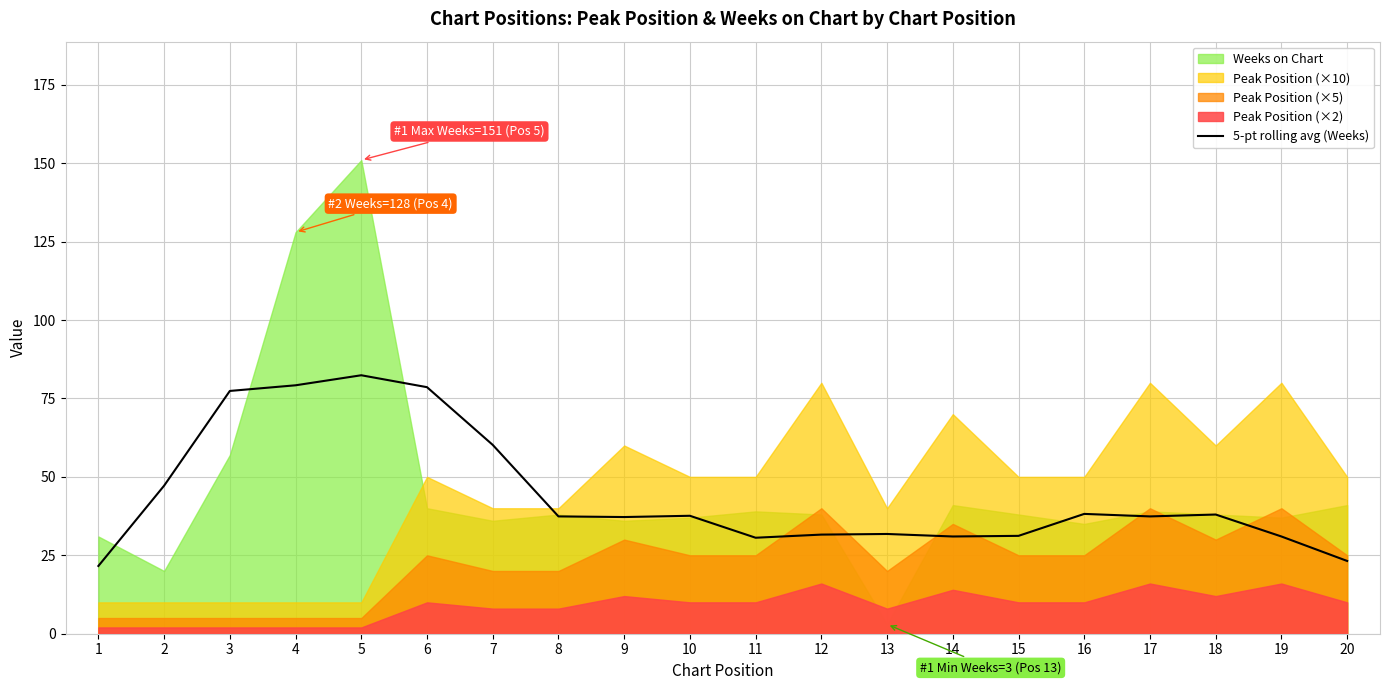

Is it true that the value at 4 is 79.2?

True